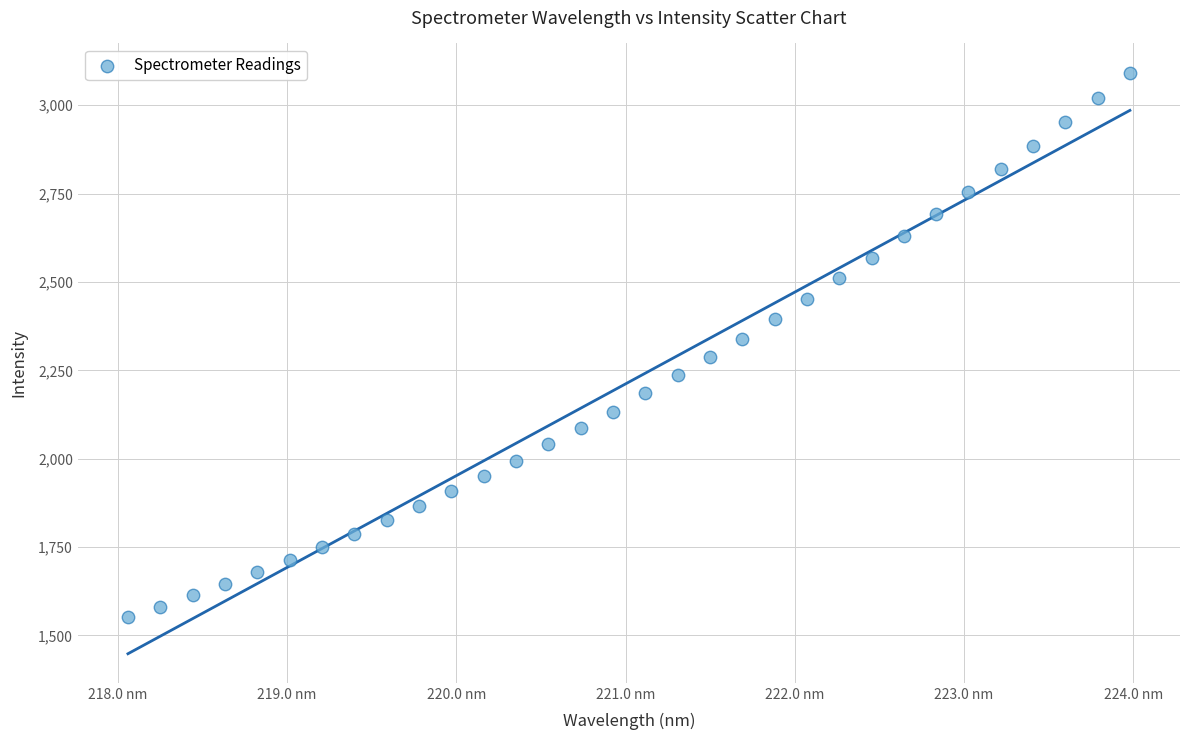

What is the range of X values (max minus min)?

5.9